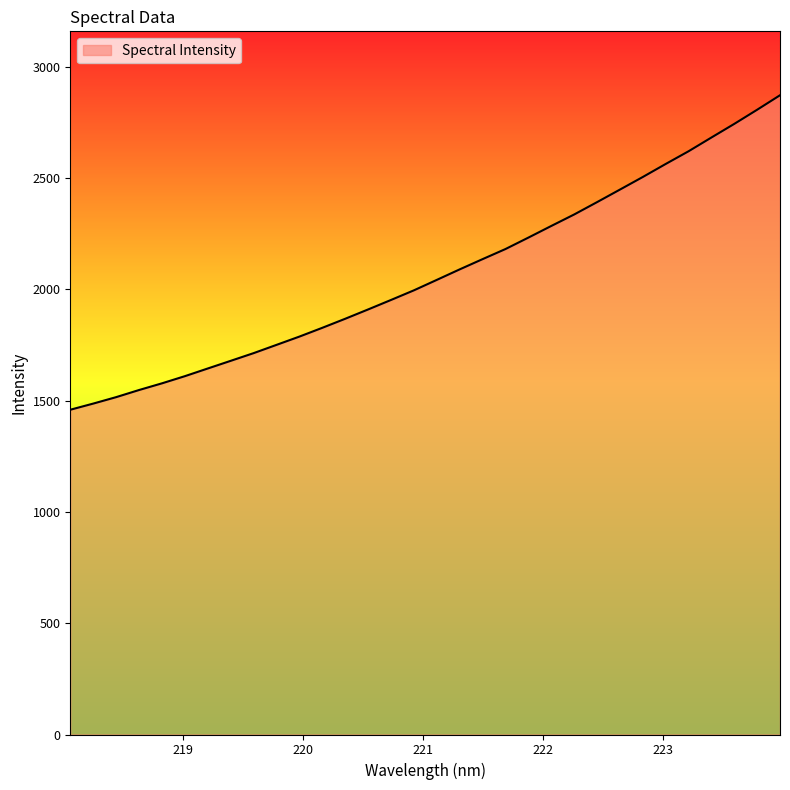

Reading left to right, transcribe all the data shown in this chart.

1458.5	1486.1	1515.1	1547.1	1577.1	1609.3	1643.8	1678.2	1712.7	1749.9	1787.1	1826.5	1867.1	1909.0	1951.6	1994.8	2041.7	2088.9	2134.9	2180.3	2231.6	2283.8	2335.4	2390.8	2447.2	2503.8	2562.2	2619.3	2681.1	2742.3	2805.8	2870.9